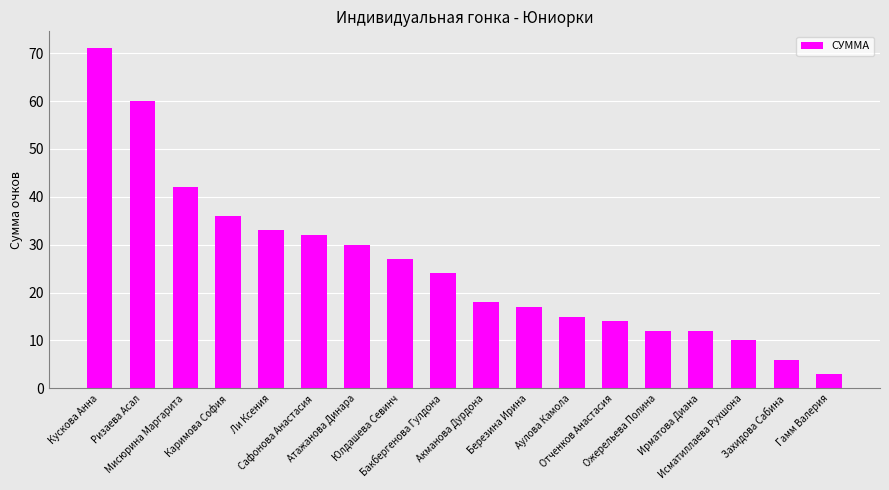

Which category has the highest value across all series?

Кускова Анна